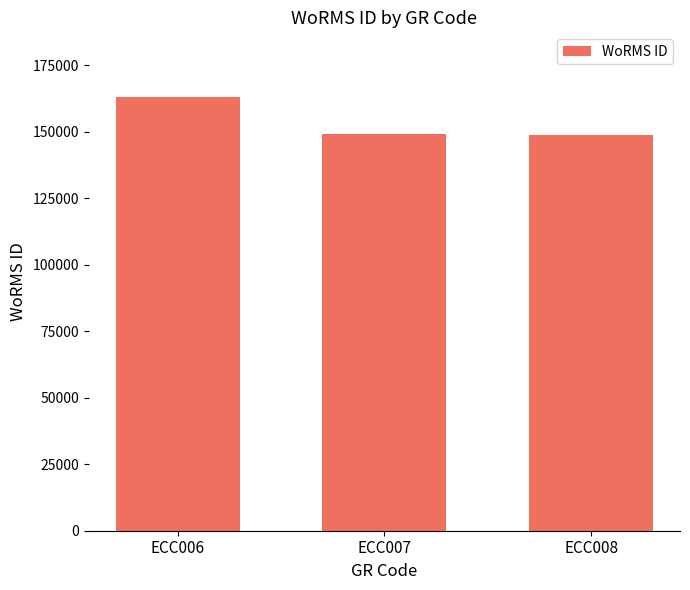

What is the value of the 3rd bar from the left?

148985